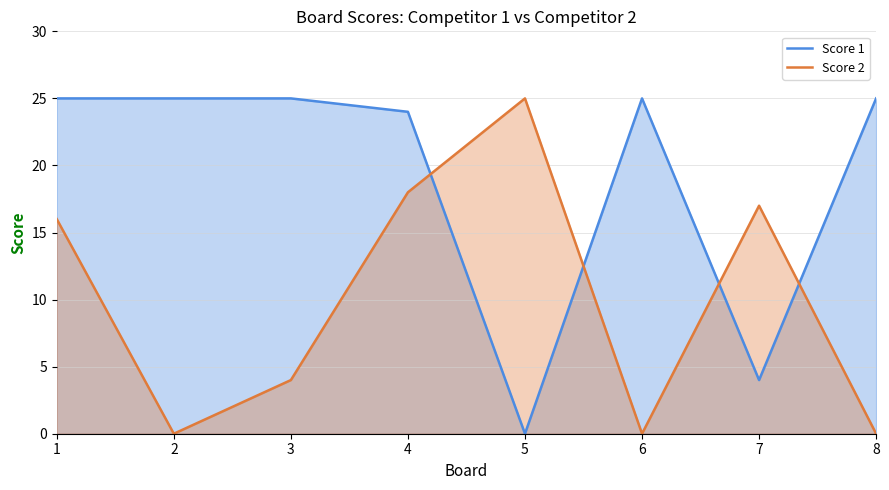

What are all the series names shown in the legend?

Score 1, Score 2